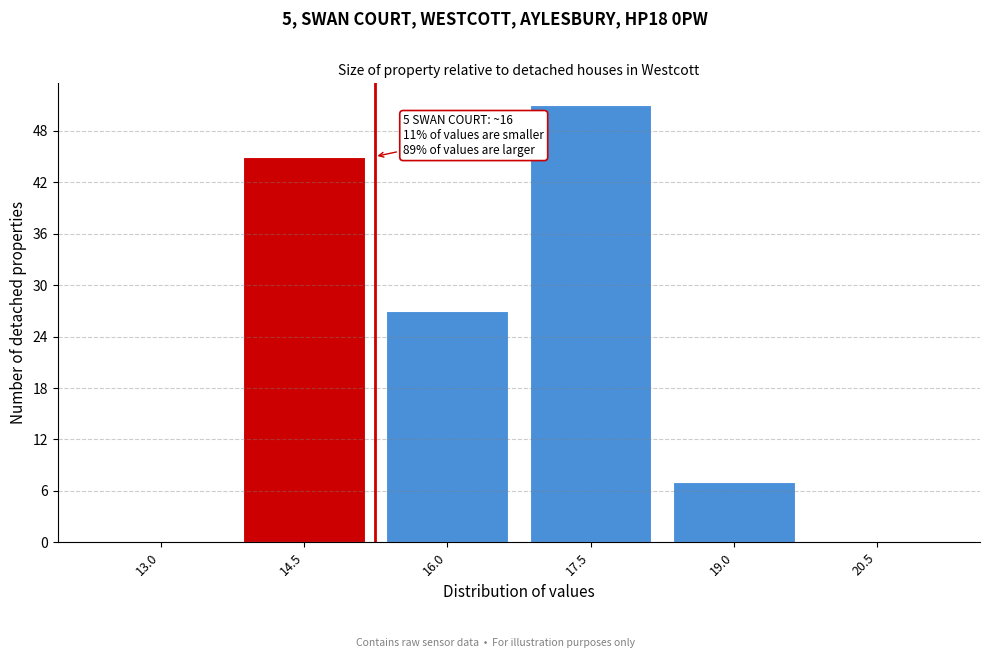

Reading left to right, extract all data points from this chart.

13.0=0	14.5=45	16.0=27	17.5=51	19.0=7	20.5=0